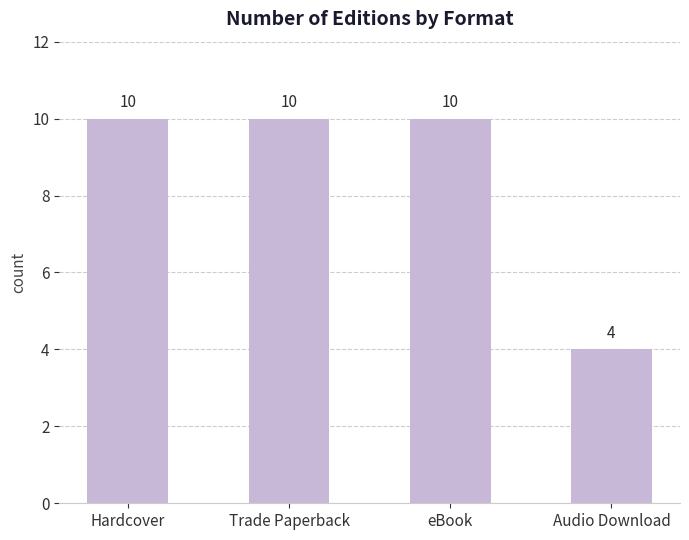

How many distinct data groups are displayed?

1